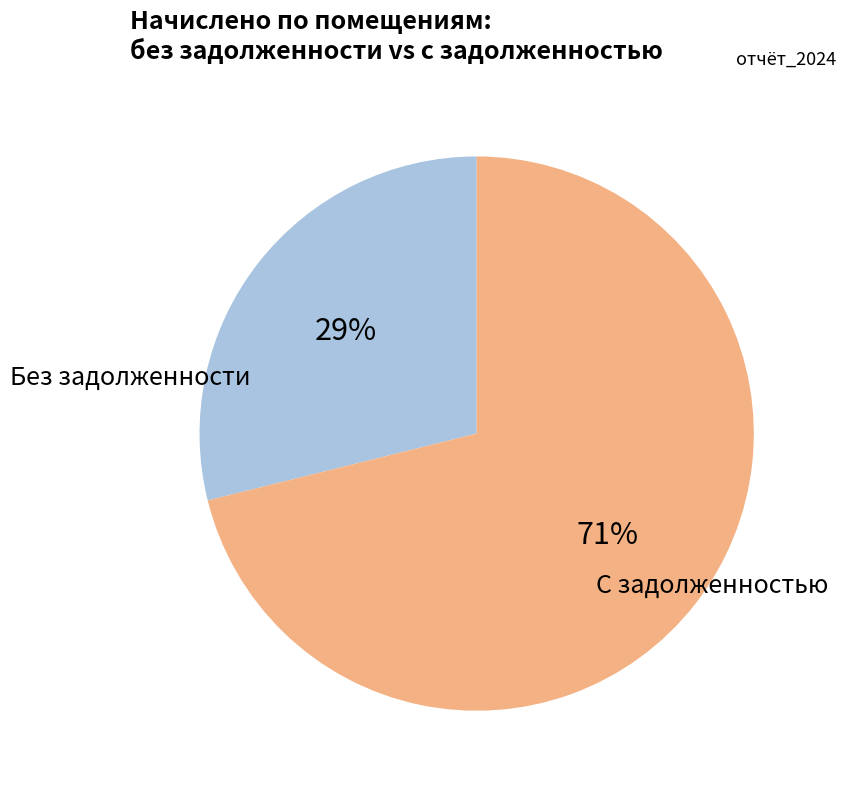

Is there any slice that represents more than half of the pie?

Yes